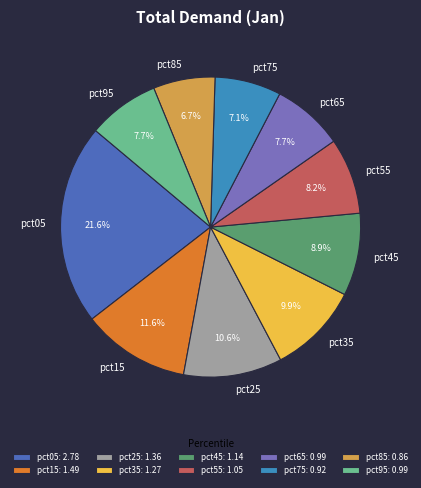

What percentage do pct65 and pct45 together represent?

16.6%